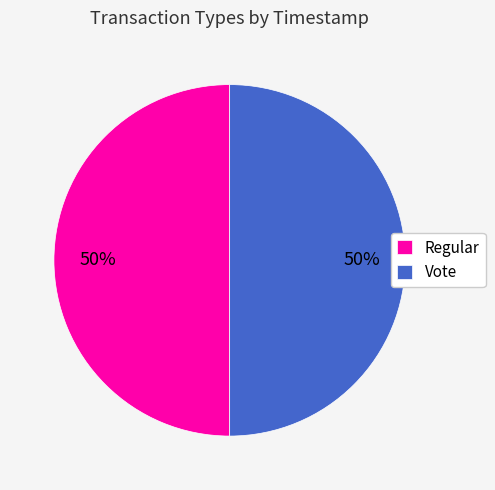

Combined, do Vote and Regular account for over 50%?

Yes